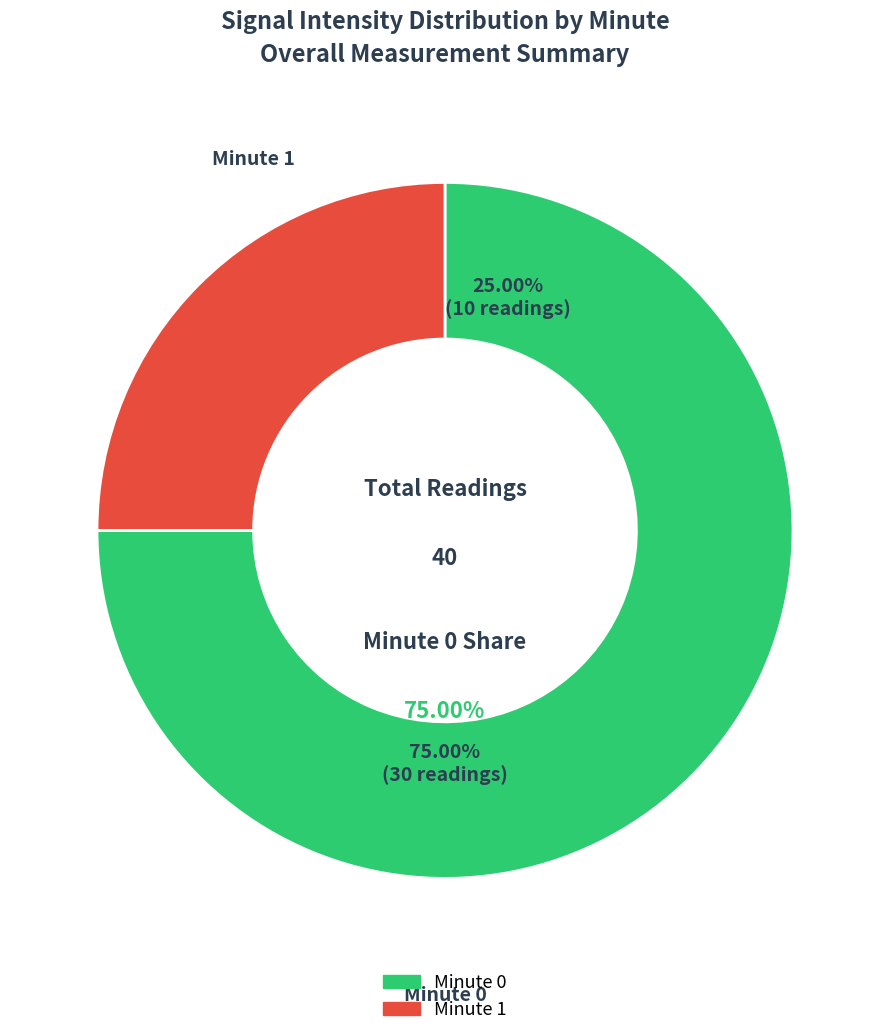

True or false: 0 accounts for 9% of the total.

False